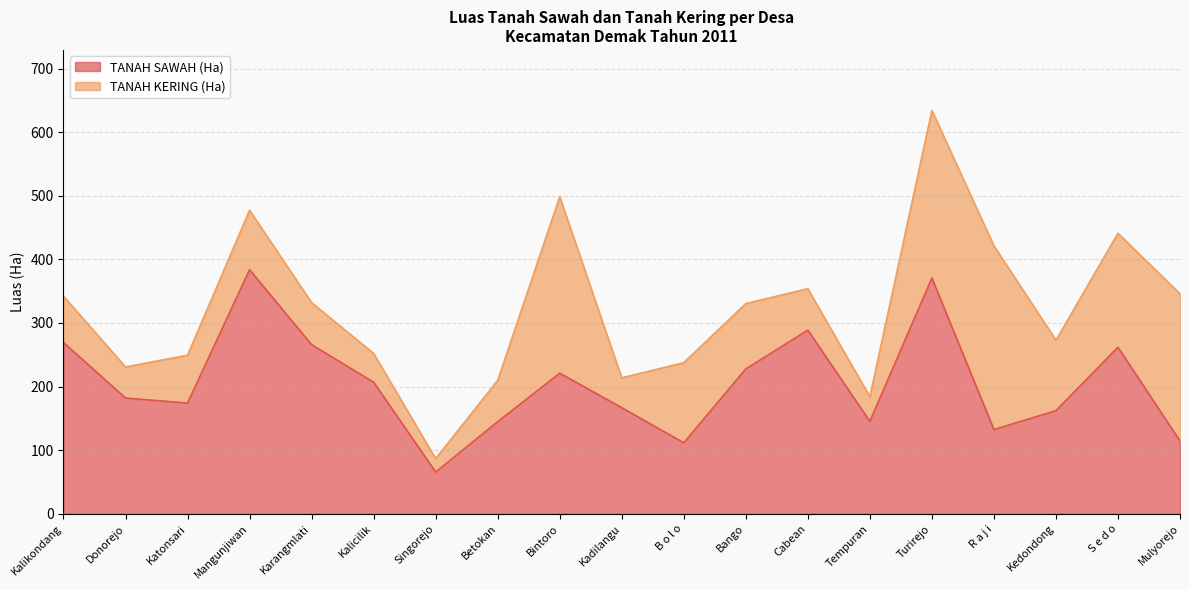

What is the change in value from Karangmlati to Kalicilik?

-59.0